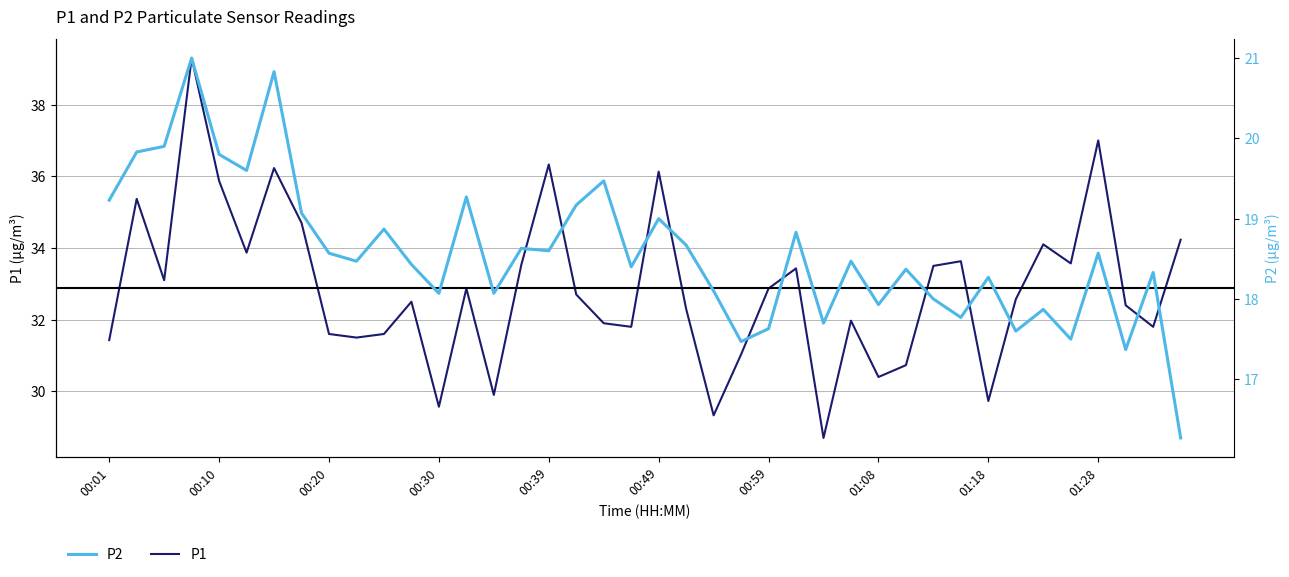

True or false: P1 has more than 0 interior local peaks.

True